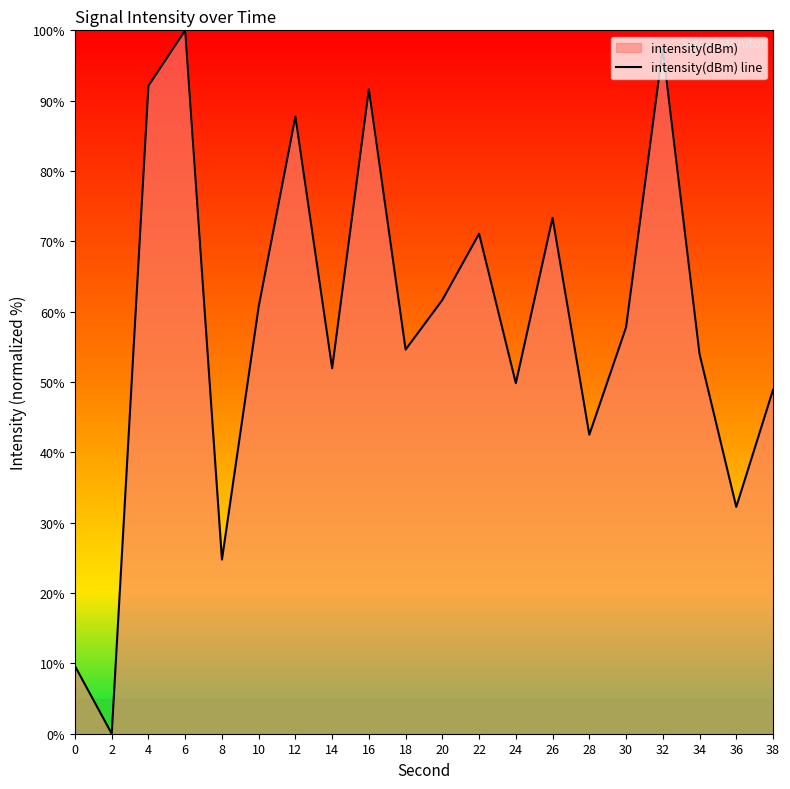

What is the difference between the maximum and minimum values?

100.0